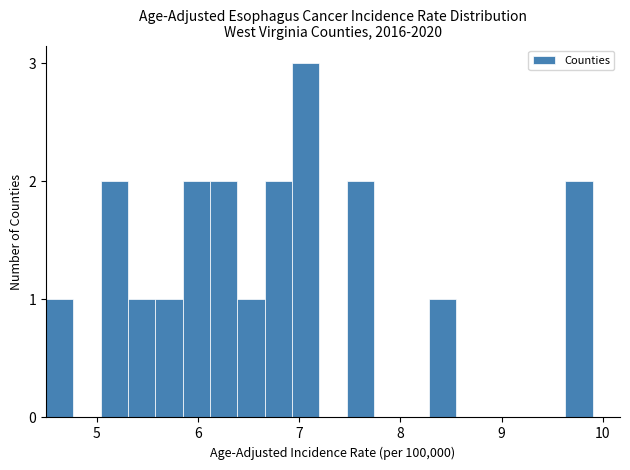

Around what value on the x-axis is the tallest bar? Give the approximate position of its centre, as read against the axis.

7.1